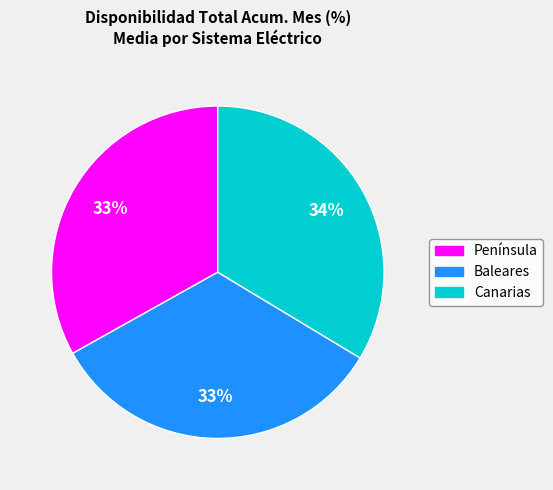

To the nearest percent, what is the difference between the largest and smallest slice percentages?

1%